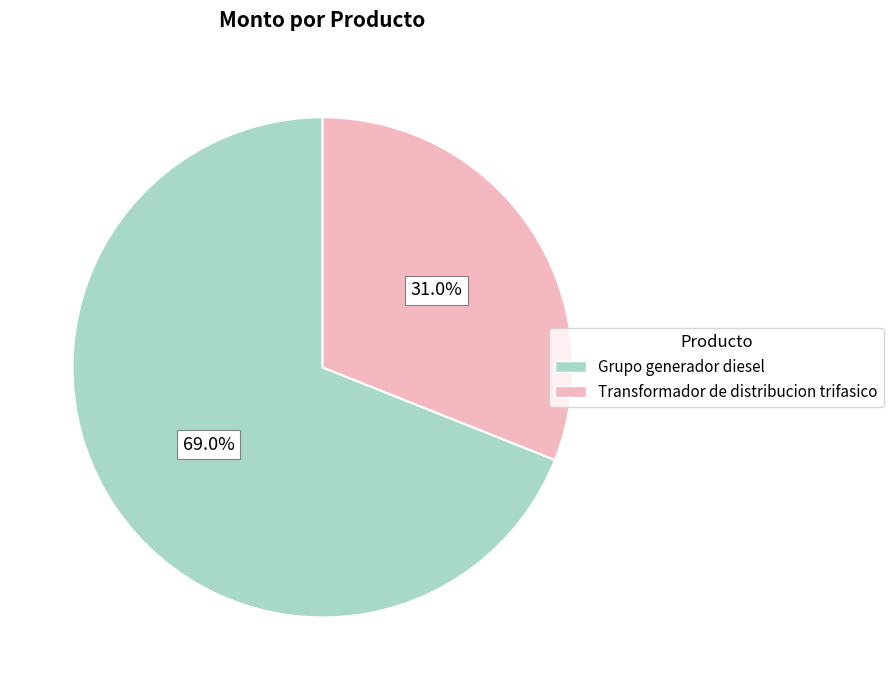

What percentage is NOT represented by Grupo generador diesel?

31.0%